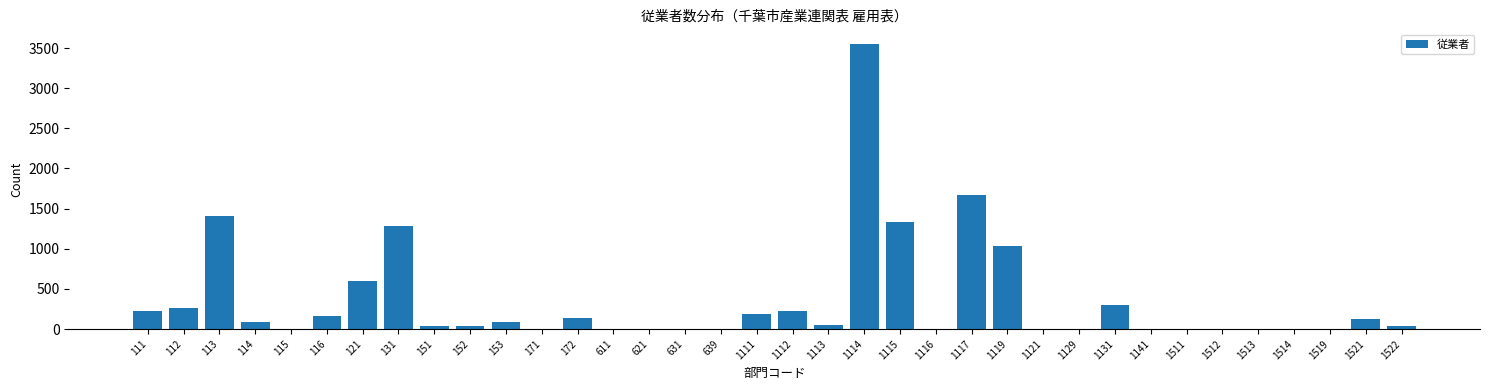

Where is the data nearest to the value 1777?

1117